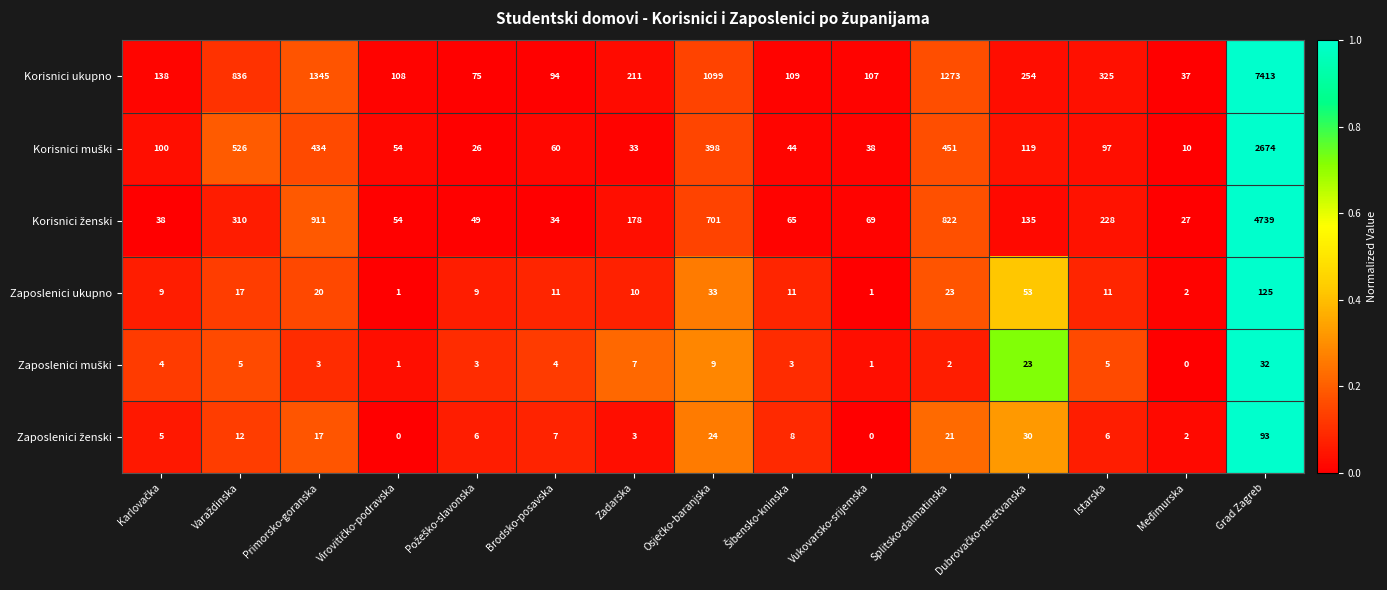

What is the sum of all Zaposlenici ukupno values?

336